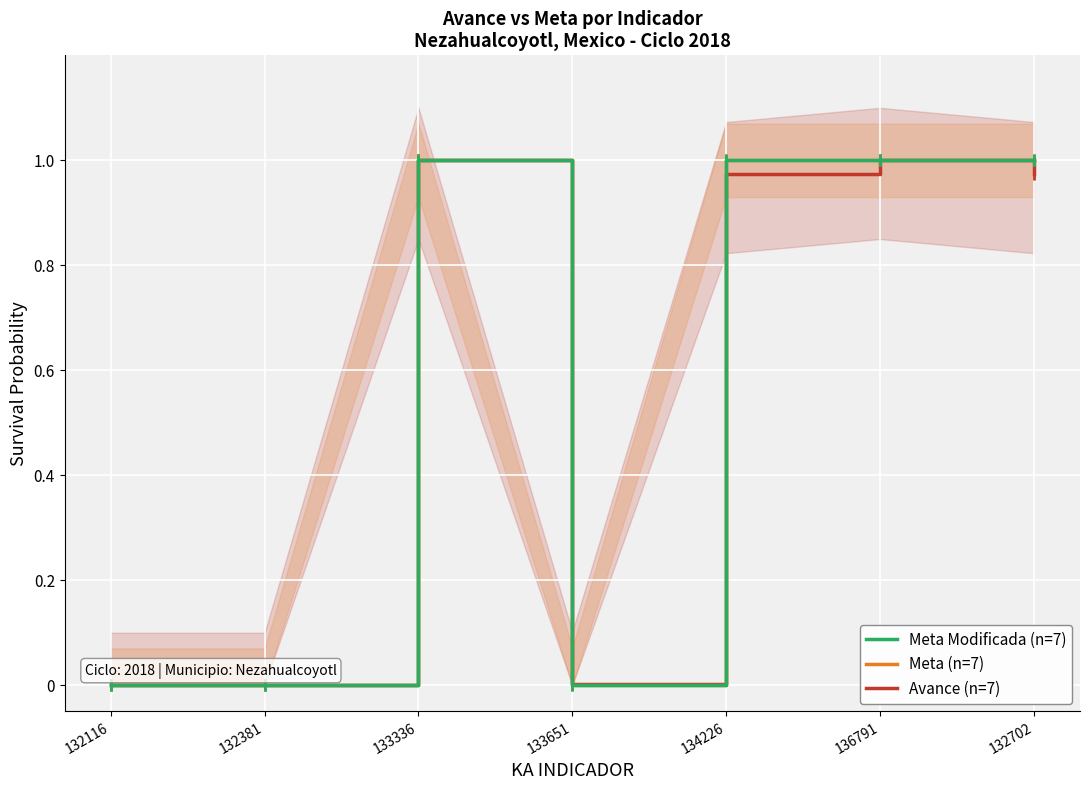

Count the number of data series in this chart.

3